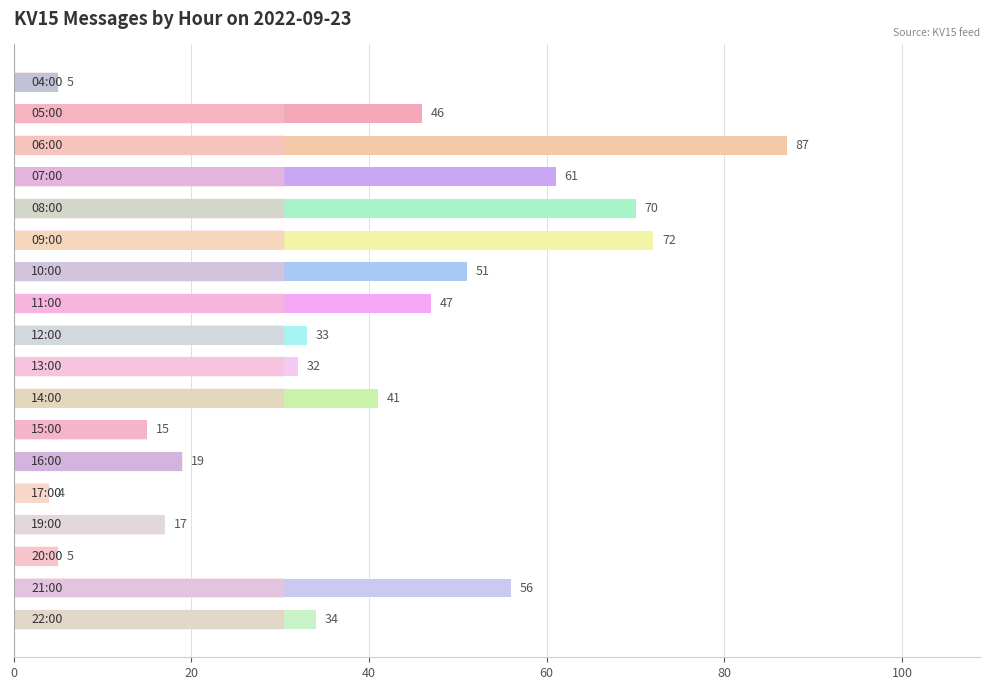

What is the smallest value displayed?

4